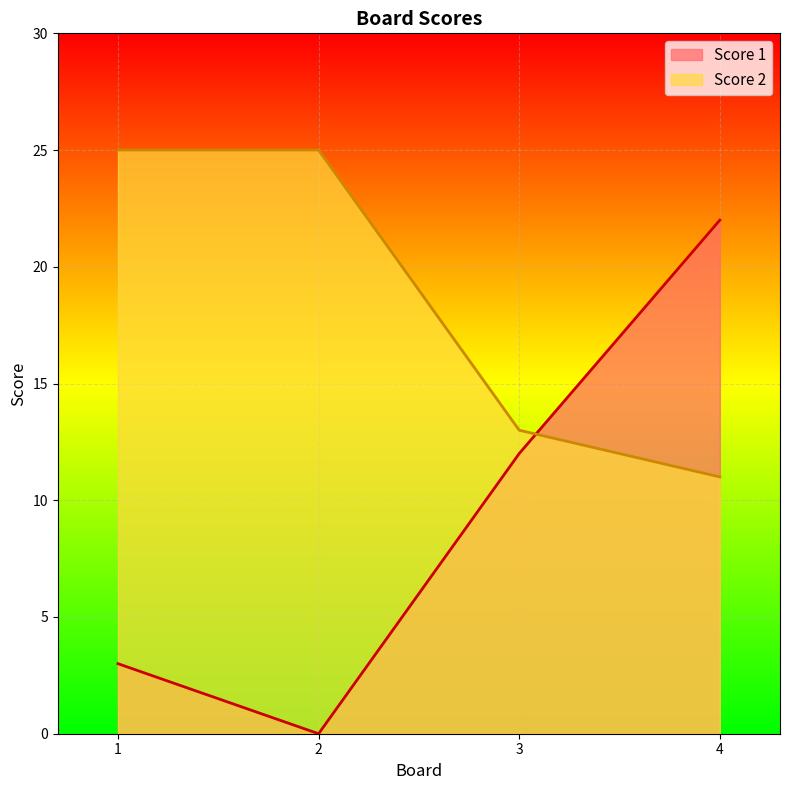

Rank the series by their maximum value, from lowest to highest.

Score 1, Score 2